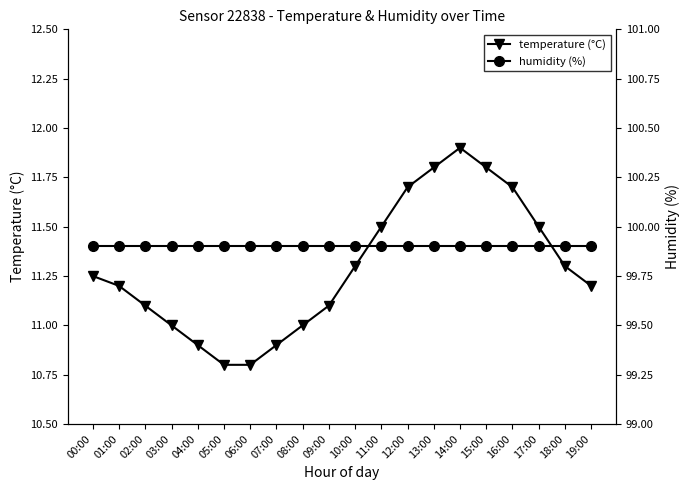

How many interior local peaks does the temperature (°C) series have?

1